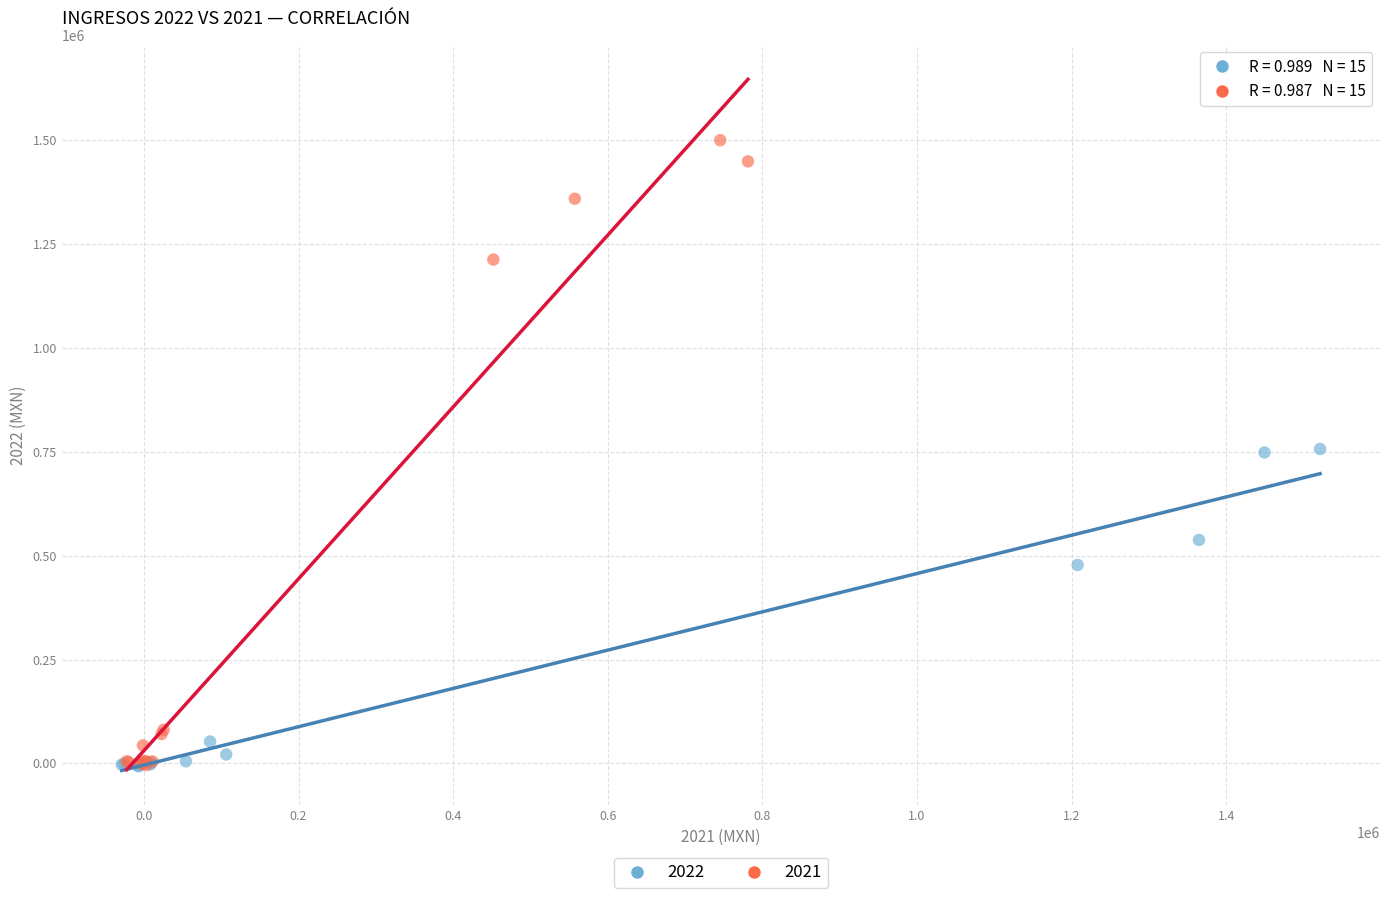

Which series contains the highest Y value?

2021